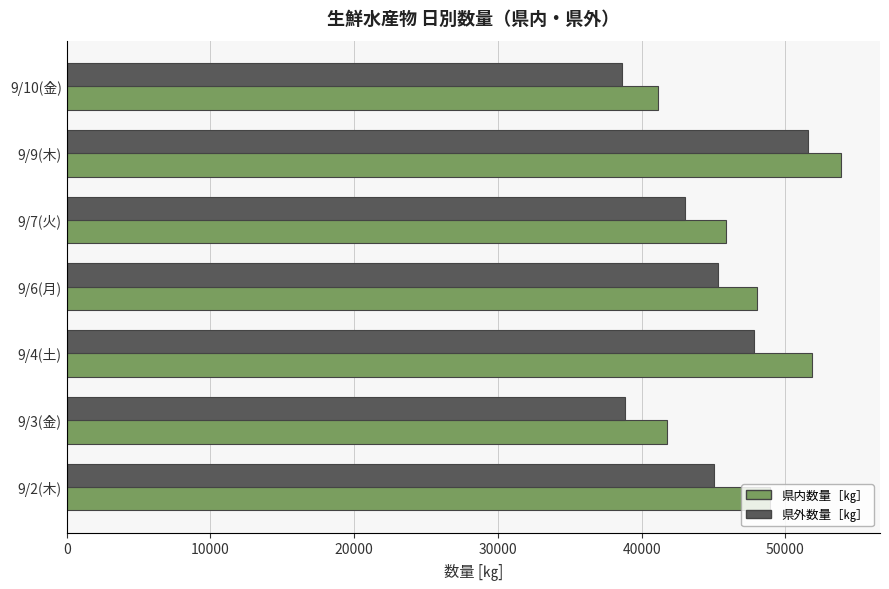

Which series has the largest total across all categories?

県内数量［㎏］